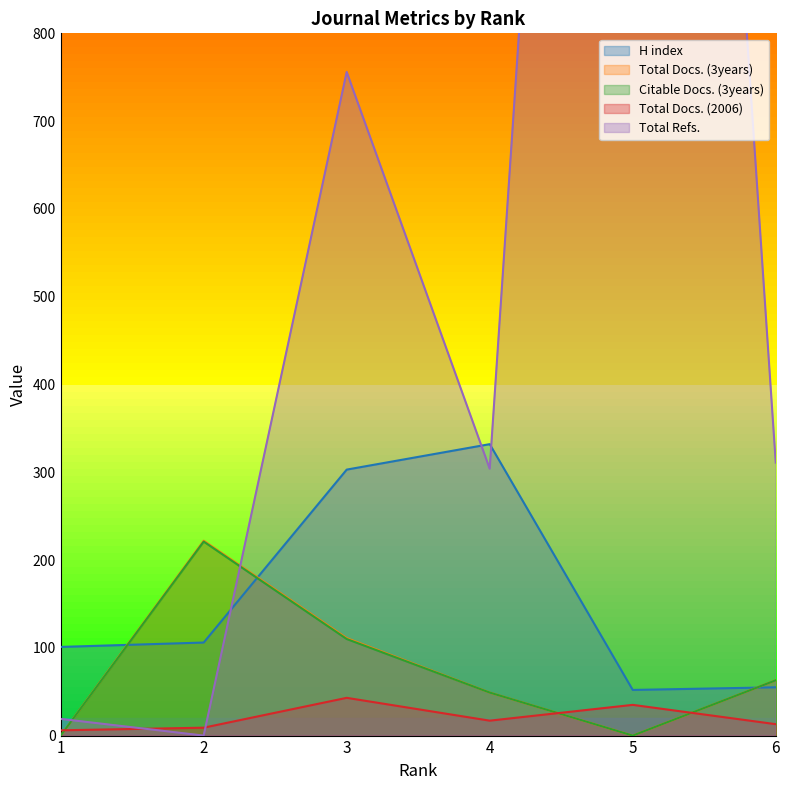

Reading right to left, extract all data points from this chart.

H index: 6=55	5=52	4=332	3=303	2=106	1=101
Total Docs. (3years): 6=63	5=0	4=49	3=111	2=222	1=0
Citable Docs. (3years): 6=63	5=0	4=49	3=110	2=221	1=0
Total Docs. (2006): 6=13	5=35	4=17	3=43	2=9	1=6
Total Refs.: 6=311	5=2729	4=304	3=756	2=0	1=19